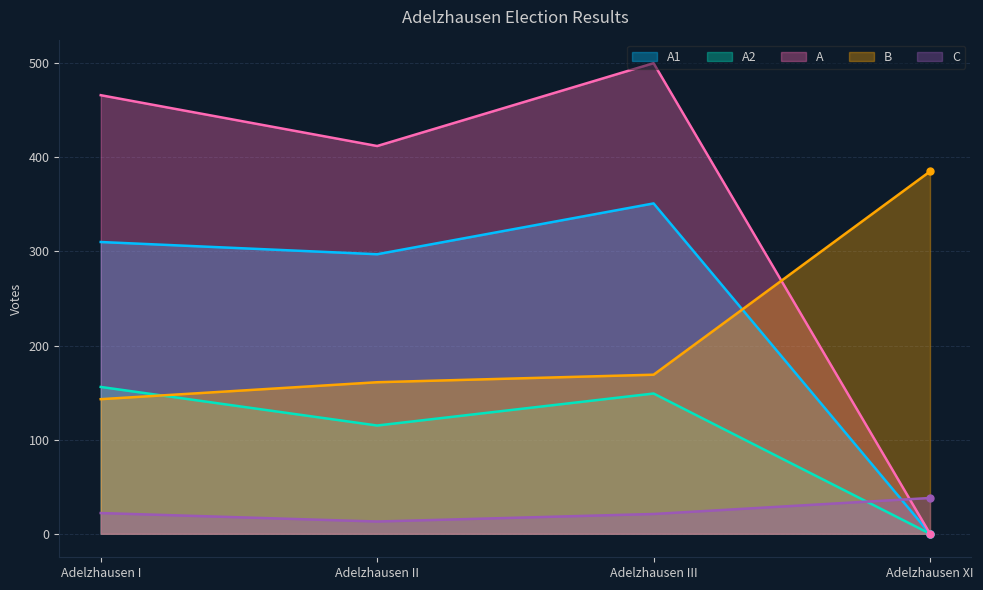

Which label corresponds to the largest value in the chart?

Adelzhausen III